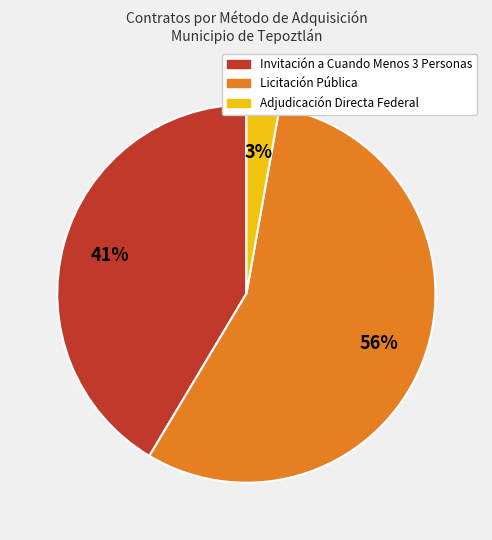

To the nearest percent, what is the difference between the largest and smallest slice percentages?

53%